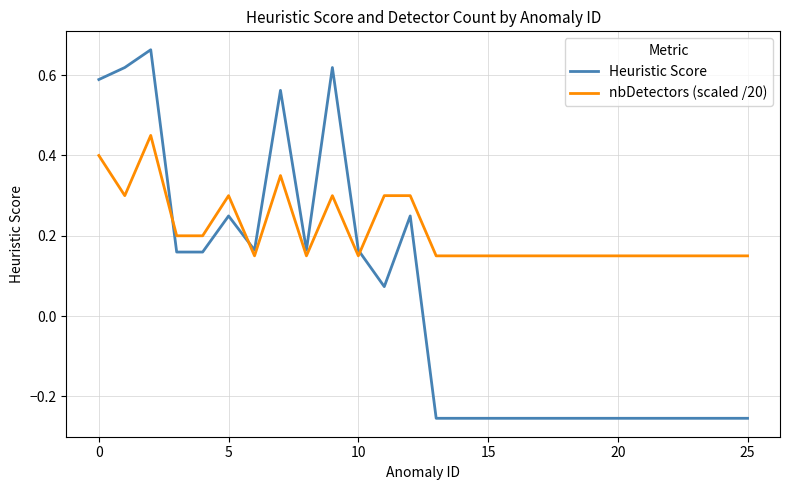

List the series in order of their overall mean, lowest first.

Heuristic Score, nbDetectors (scaled /20)